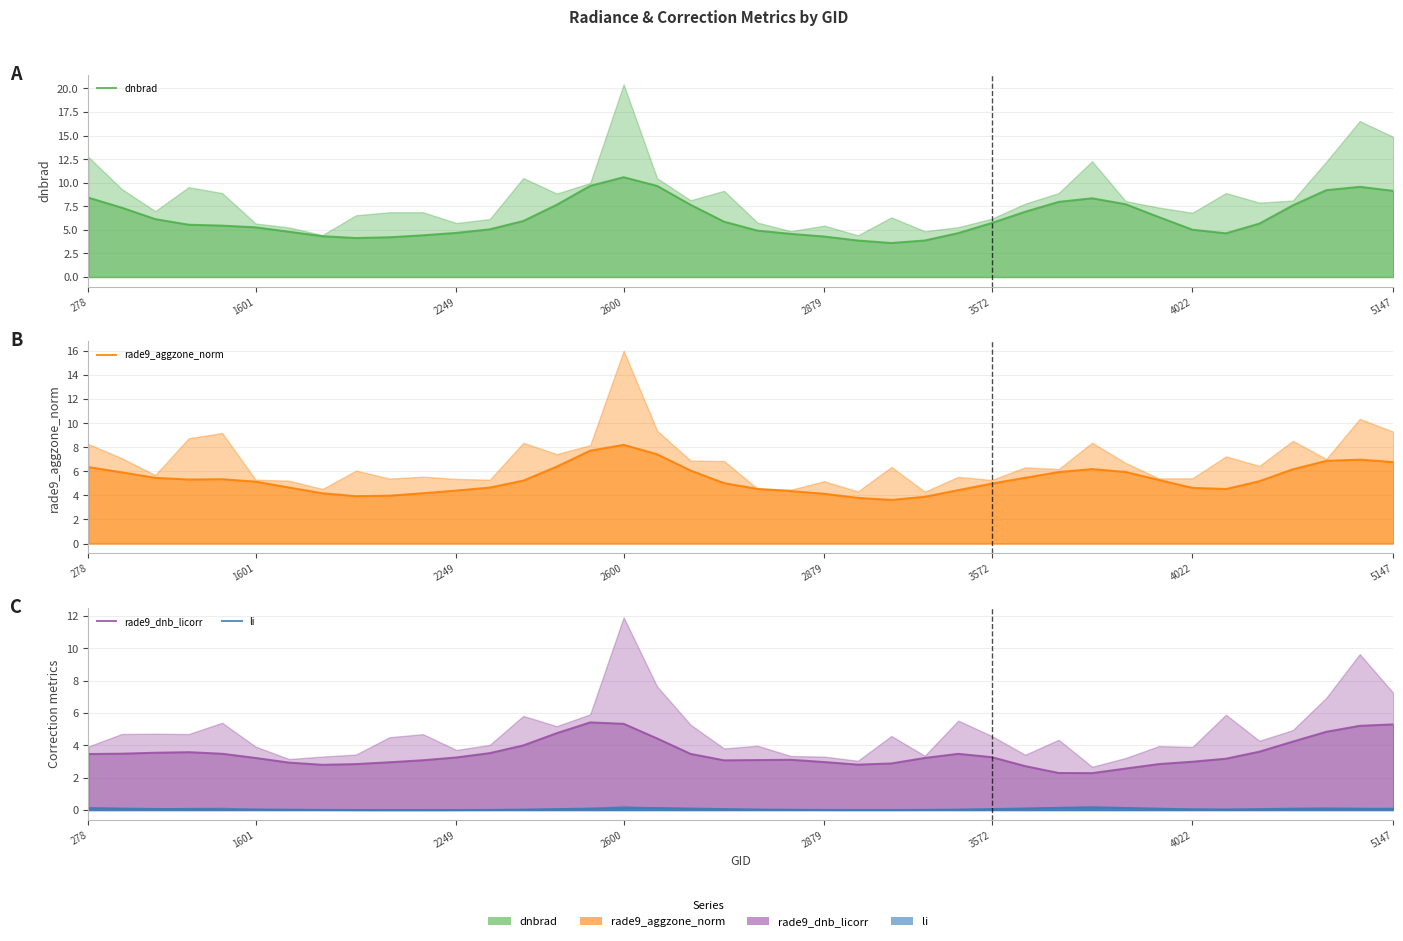

At 15, list the series in order from largest to smallest.

dnbrad, rade9_aggzone_norm, rade9_dnb_licorr, li